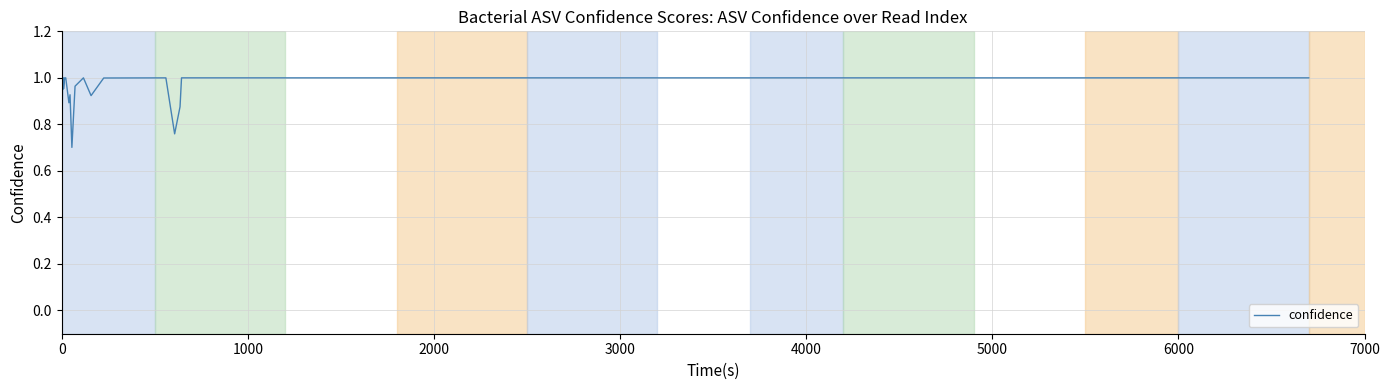

What is the sum of all values?

36.6